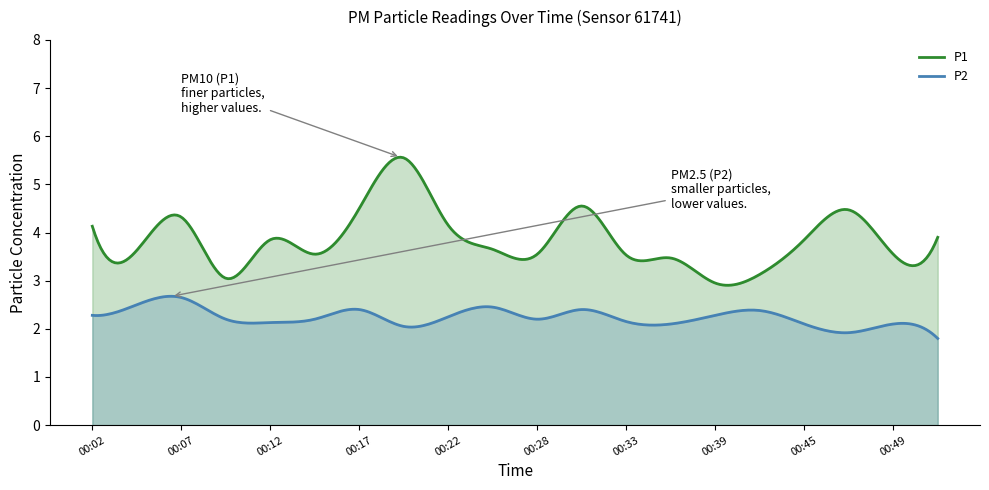

At which label is P2 closest to 2?

00:19